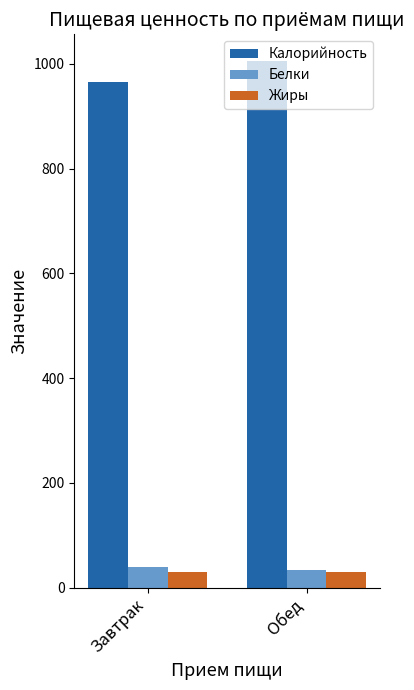

The Калорийность series shows 1397.9 at Обед. True or false?

False